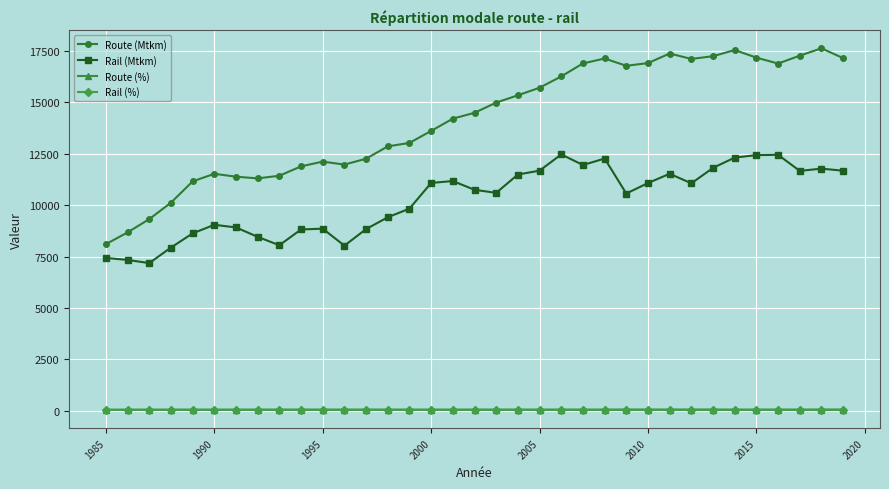

Which series has the largest total across all categories?

Route (Mtkm)